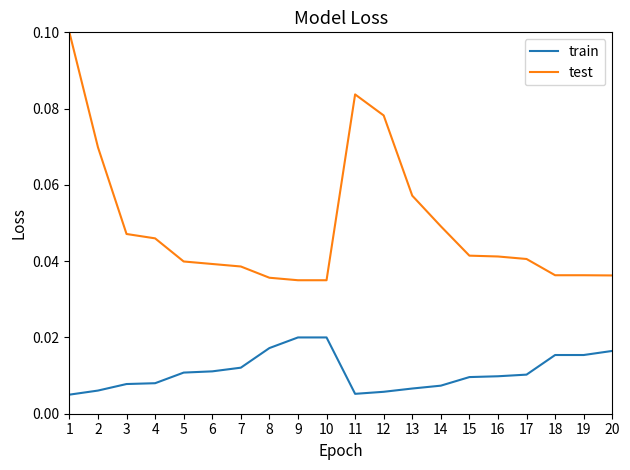

What are all the series names shown in the legend?

train, test